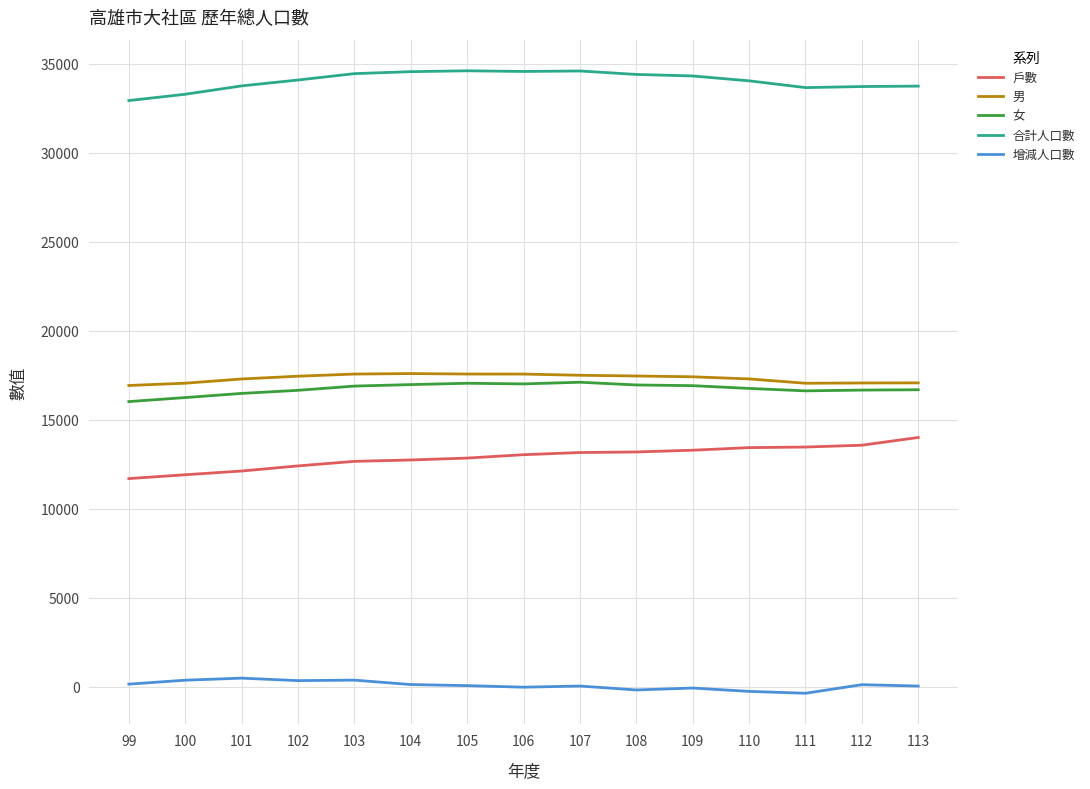

Is this an area chart (filled region under the line)?

No